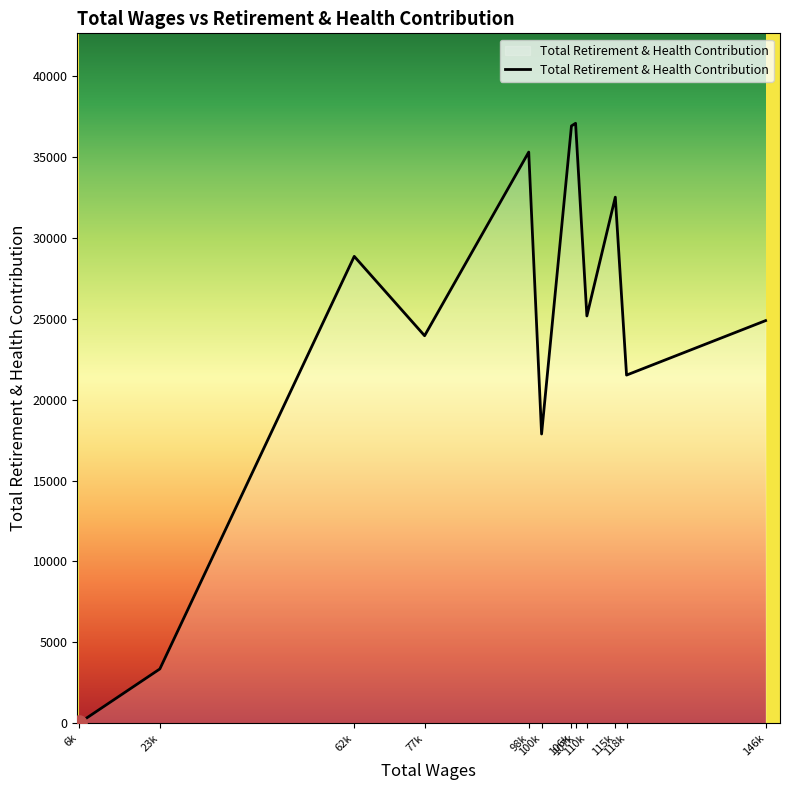

What is the difference between the maximum and minimum values?

37083